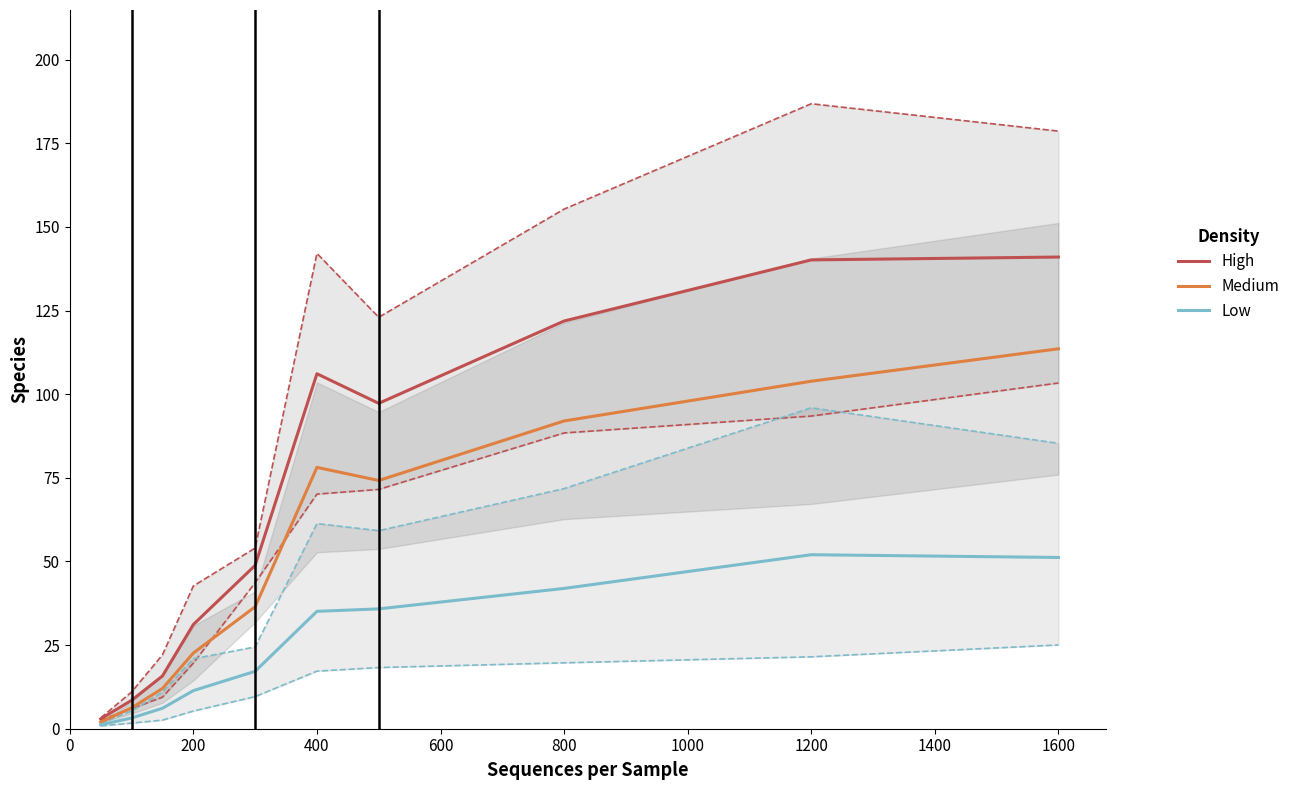

What is the sum of all High values?

713.6